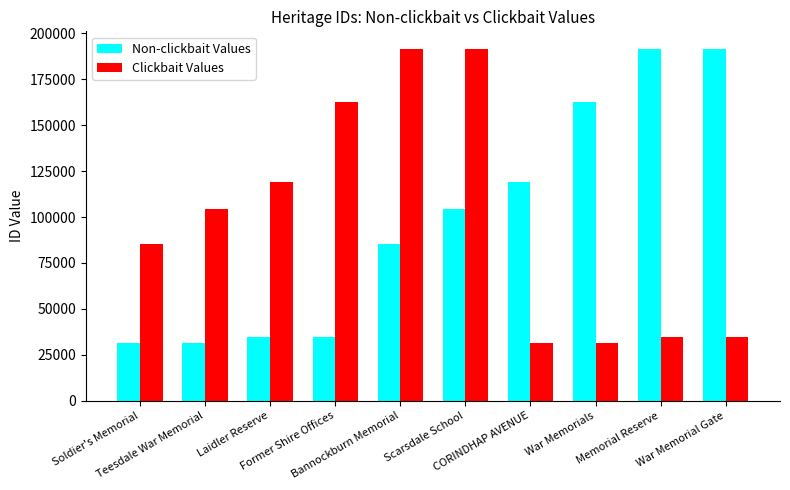

At which category is the sum across all series the highest?

Scarsdale School